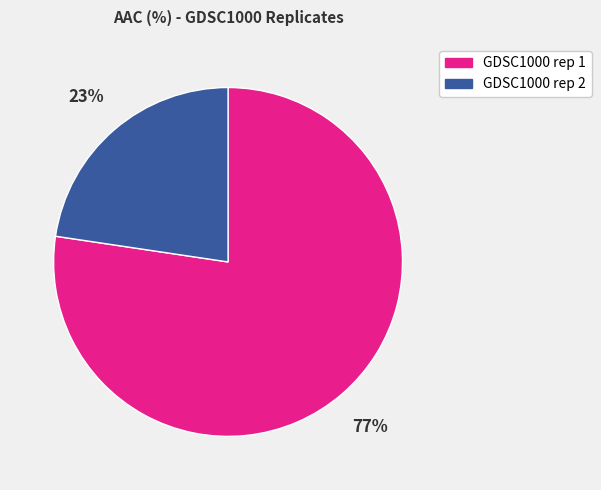

What is the smallest slice in the pie chart?

GDSC1000 rep 2